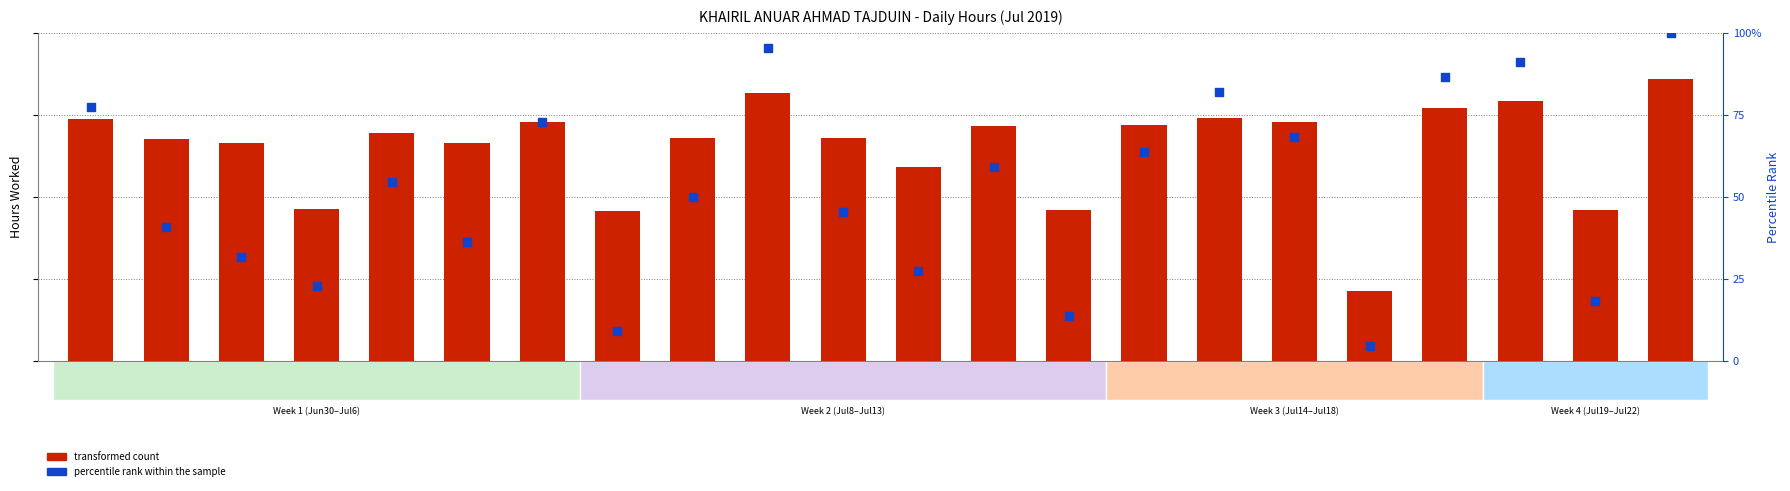

Which series has the largest total across all categories?

percentile rank within the sample